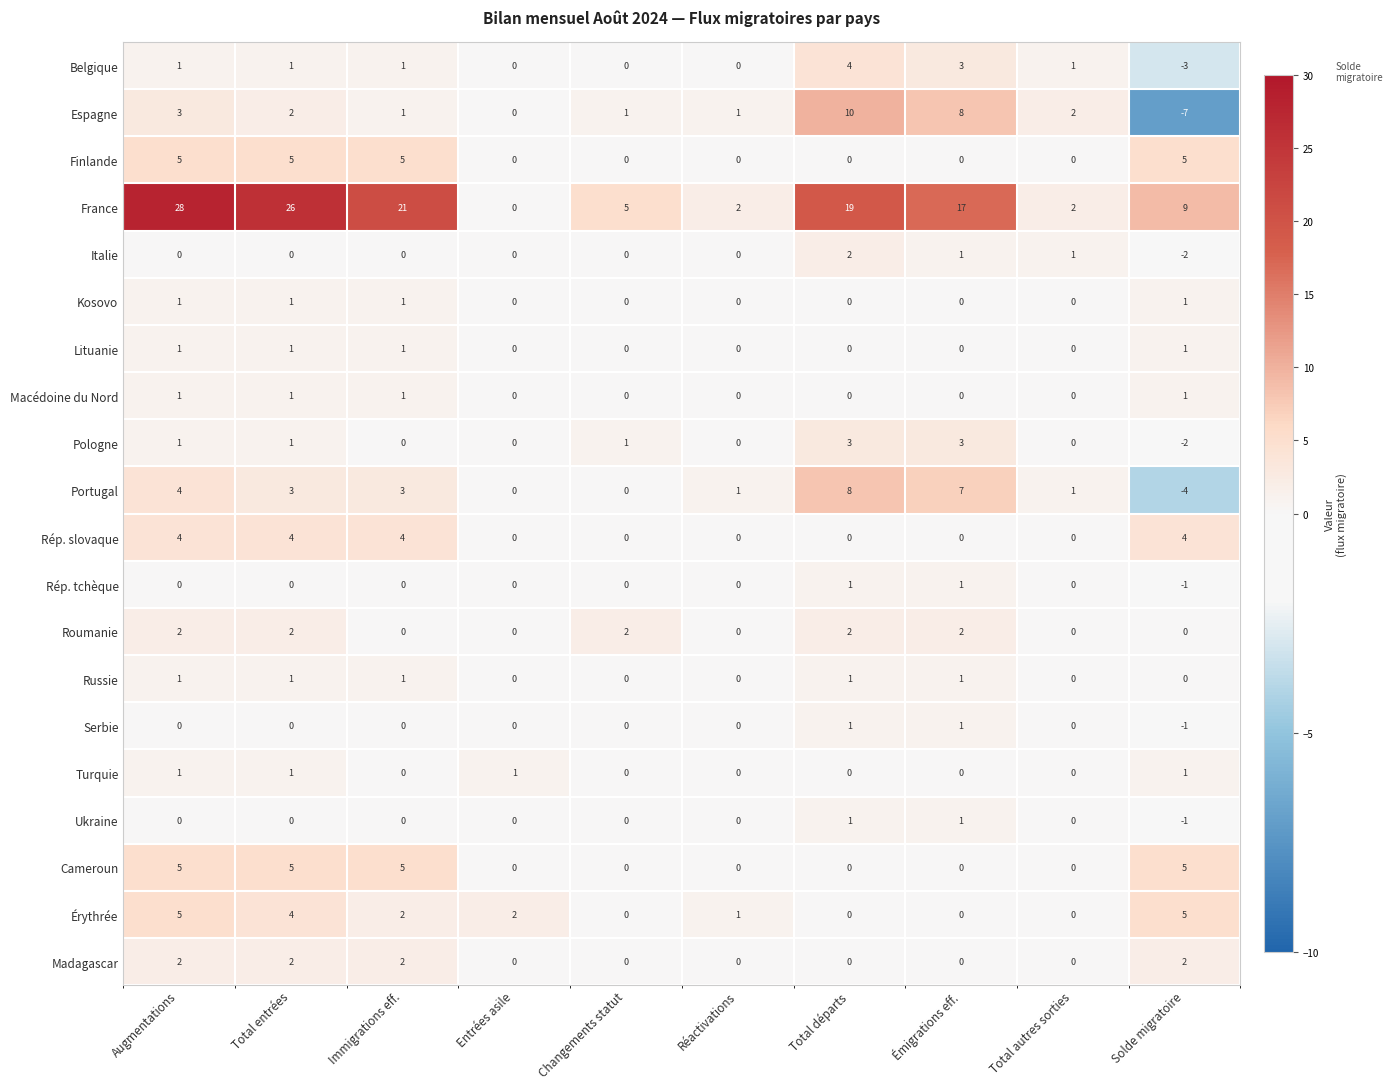

How many data points does each series have?

10